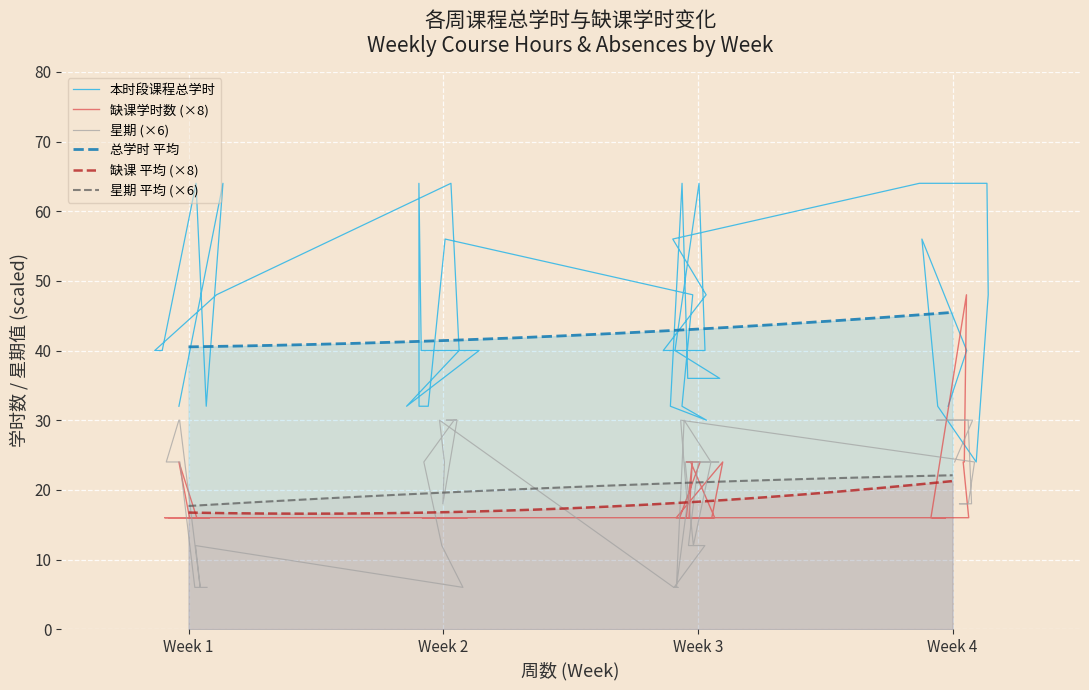

What is the approximate value of 缺课学时数 at 4?

24